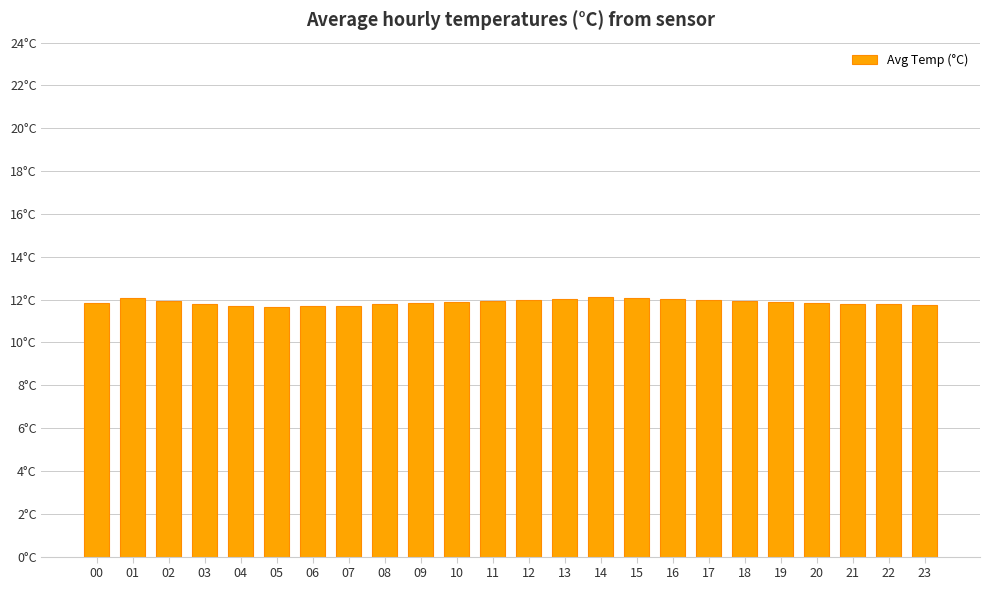

List the labels in order of value, smallest first.

05, 06, 04, 07, 23, 03, 22, 08, 21, 00, 20, 09, 19, 10, 18, 02, 11, 17, 12, 16, 13, 01, 15, 14